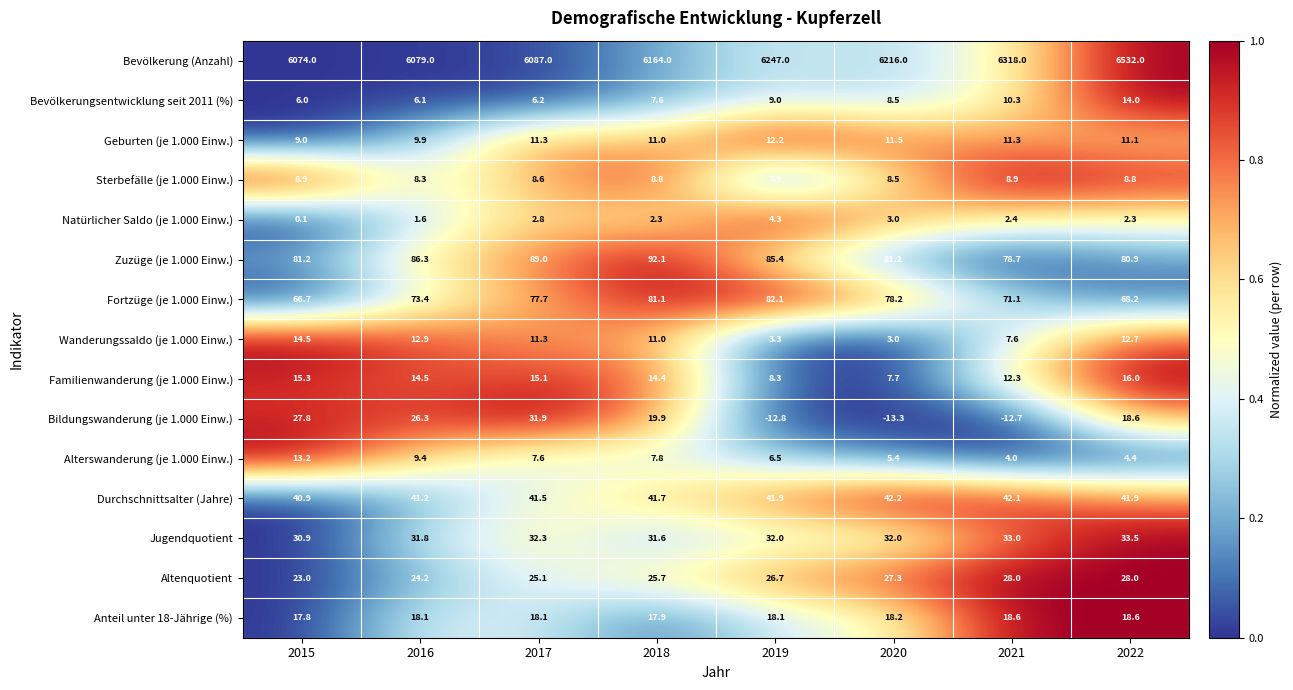

How many data points in Zuzüge (je 1.000 Einw.) are less than 85?

4